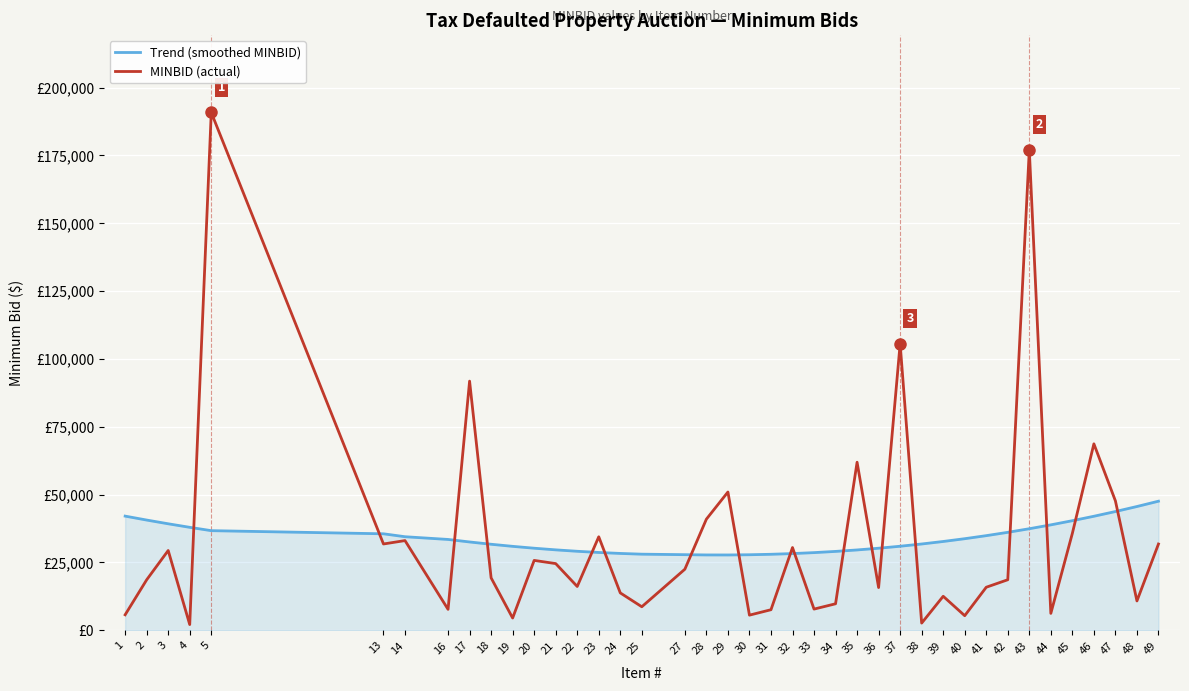

At 24, list the series in order from smallest to largest.

MINBID (actual), Trend (smoothed MINBID)